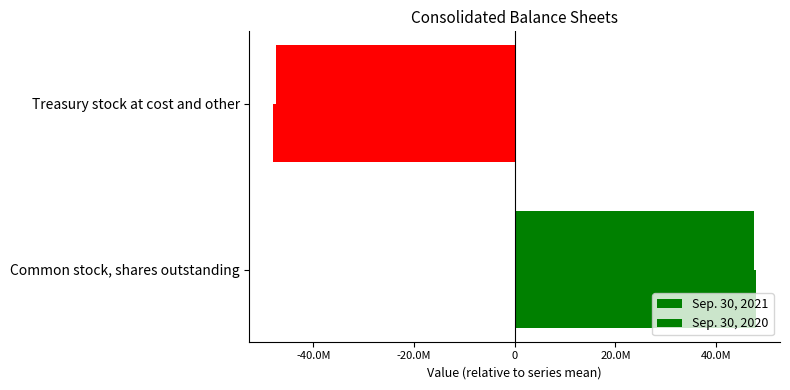

What is the difference between the maximum and minimum values in the Sep. 30, 2020 series?

95800873.0